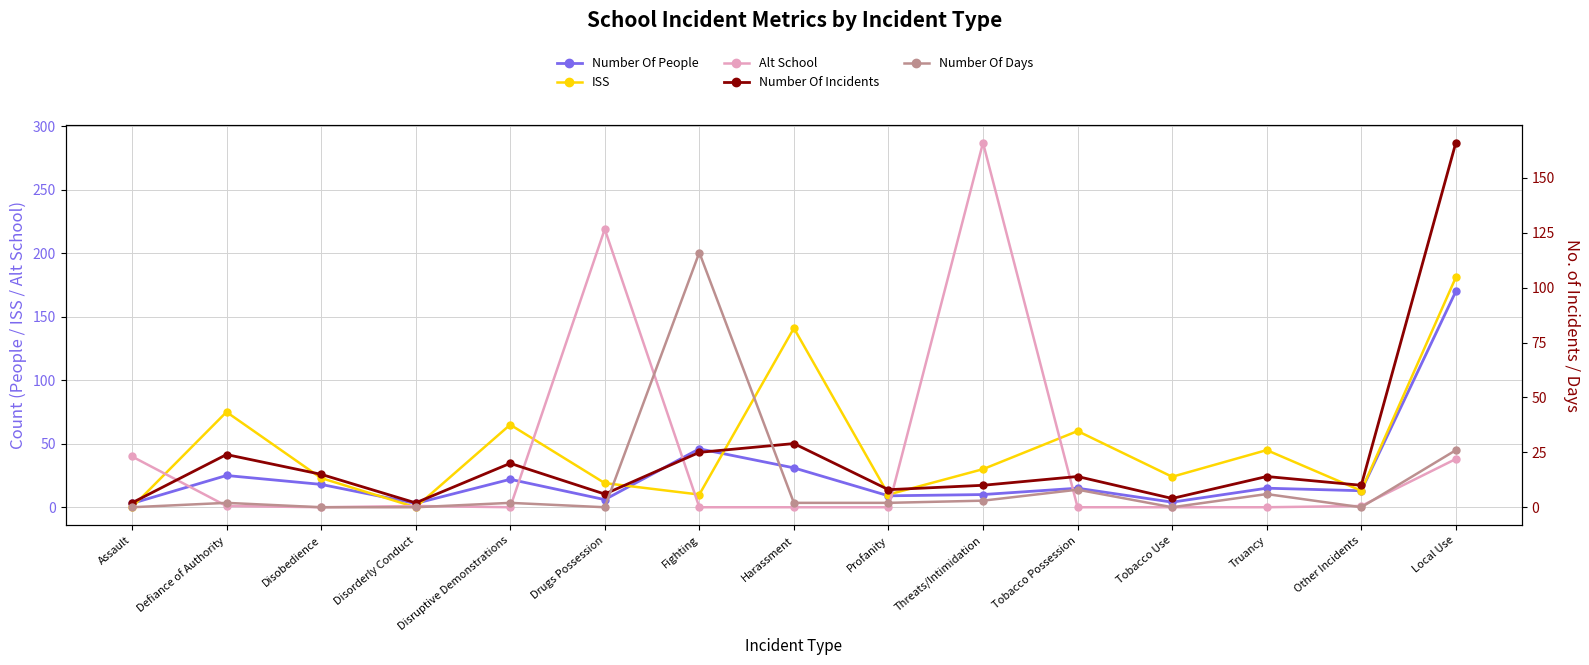

At how many categories does at least one series exceed 181?

2